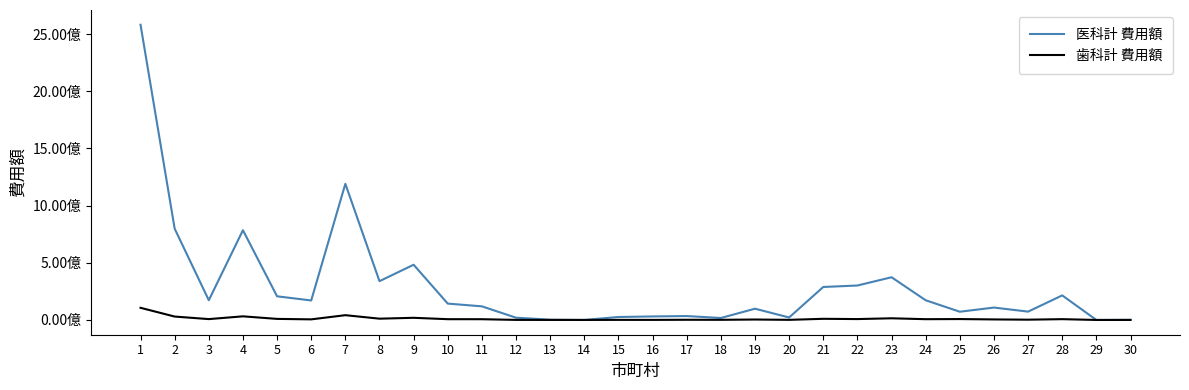

Does the chart display data point markers on the line(s)?

No